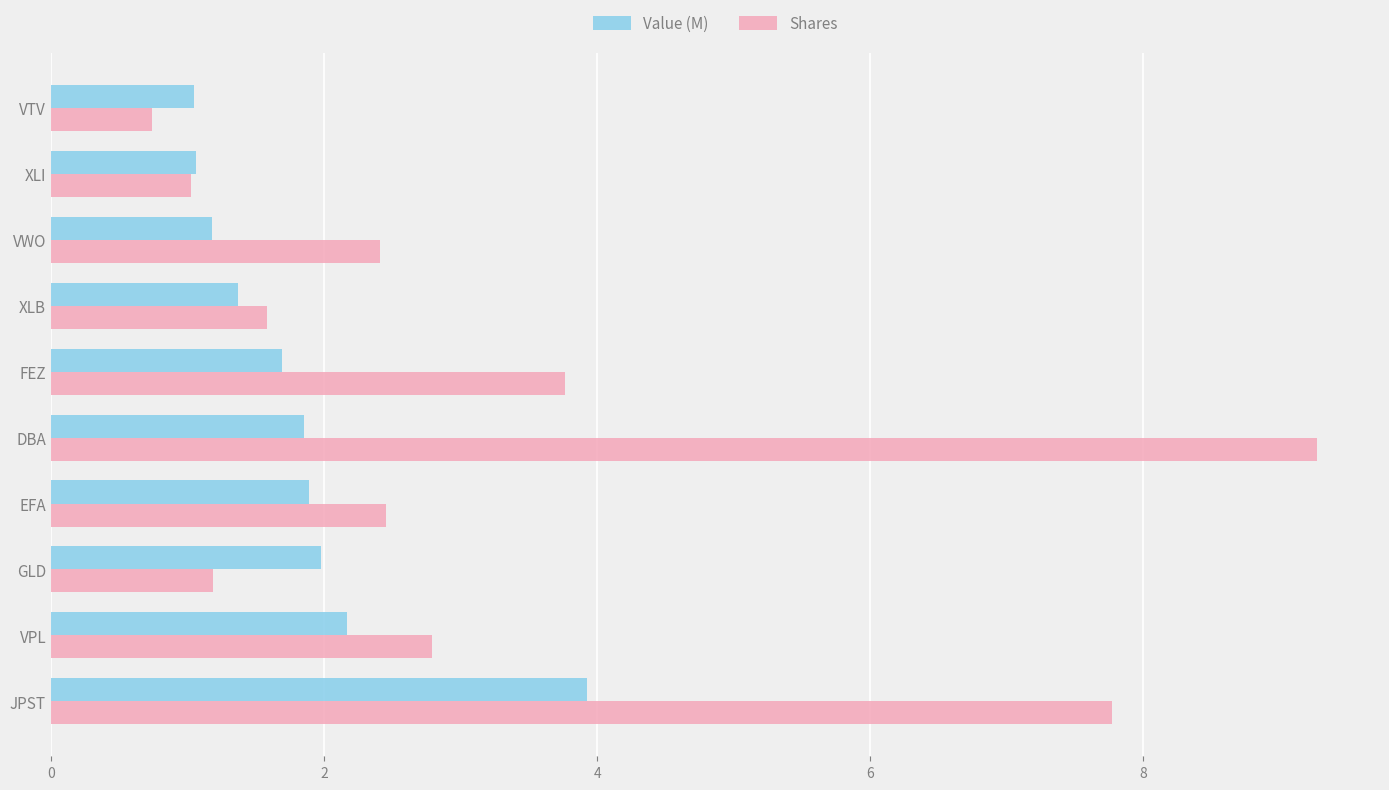

Which series changed the most between FEZ and VWO?

Shares